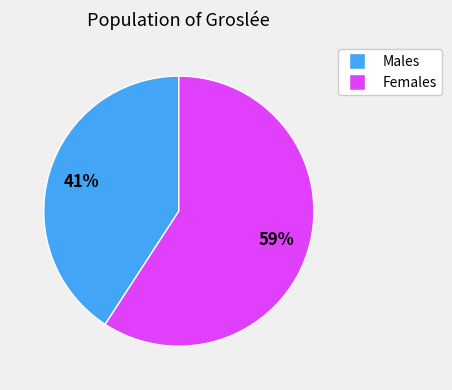

Is there a majority slice in this chart?

Yes